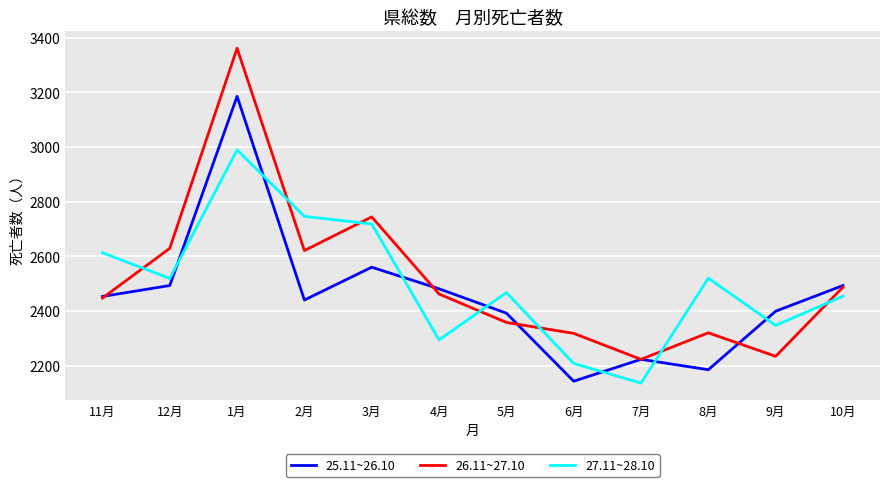

What is the spread (max minus min) of values at 1月?

372